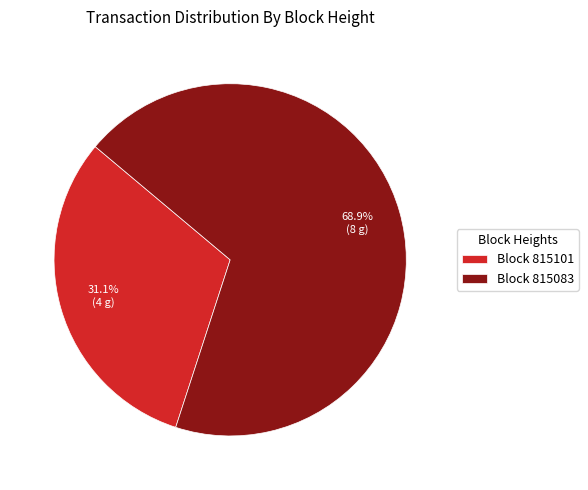

What portion of the pie excludes Block 815101?

68.9%